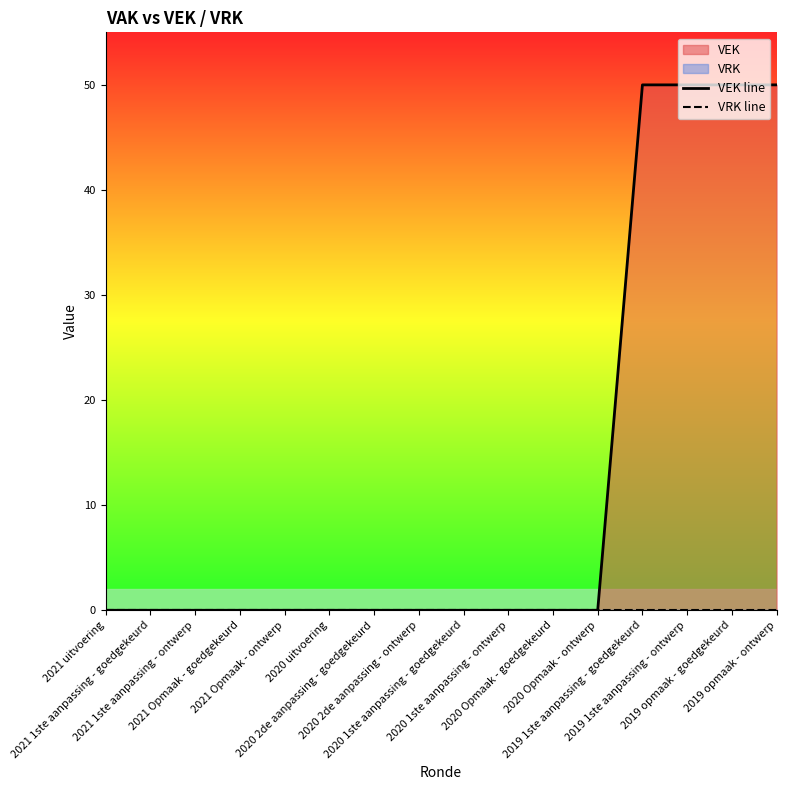

What is the greatest value displayed?

50